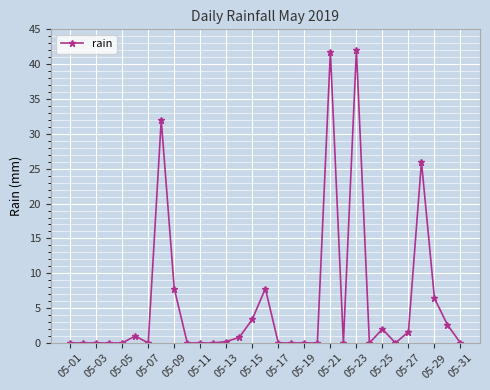

What is the sum of all values?

175.4